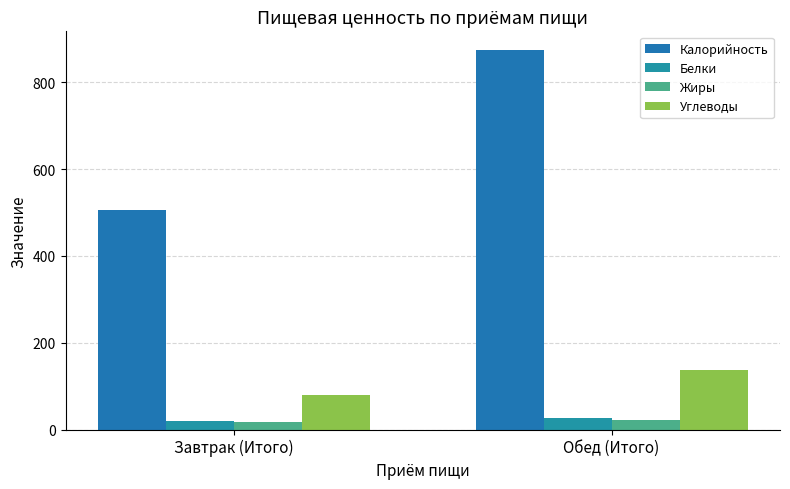

Where is Углеводы nearest to the value 108?

Завтрак (Итого)